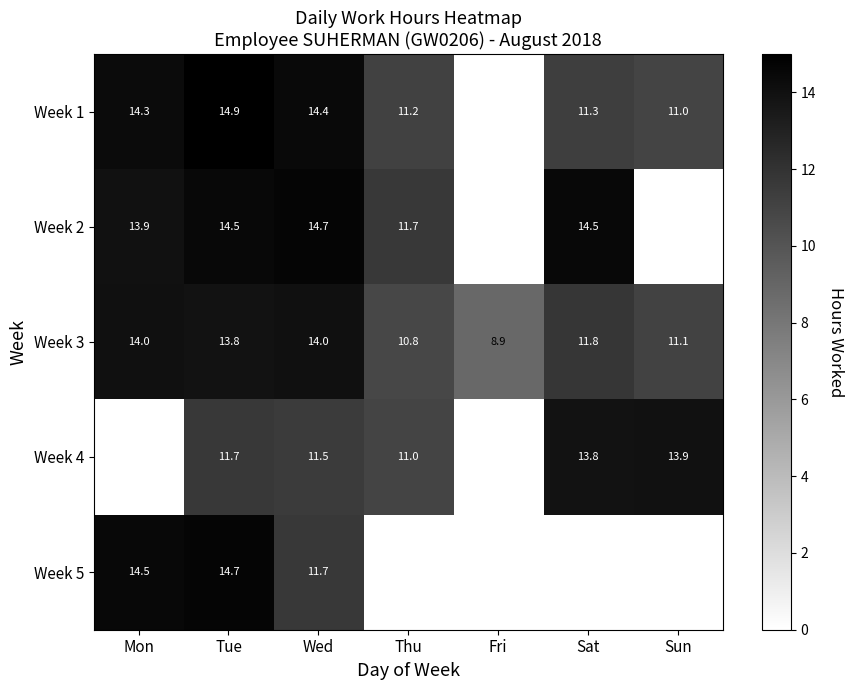

At which label is Week 3 closest to 11?

Sun